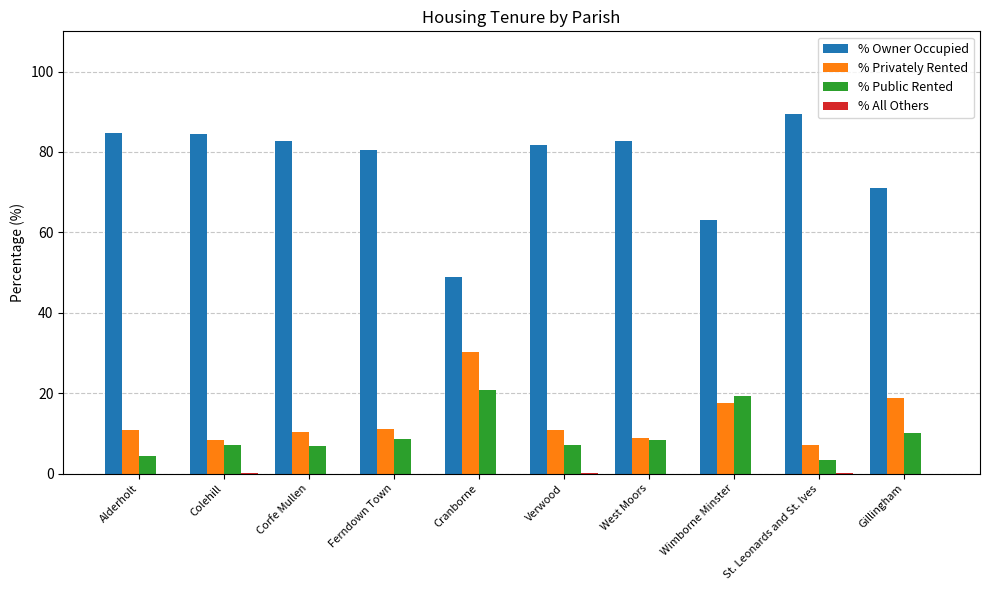

Which series changed the most between Alderholt and Cranborne?

% Owner Occupied